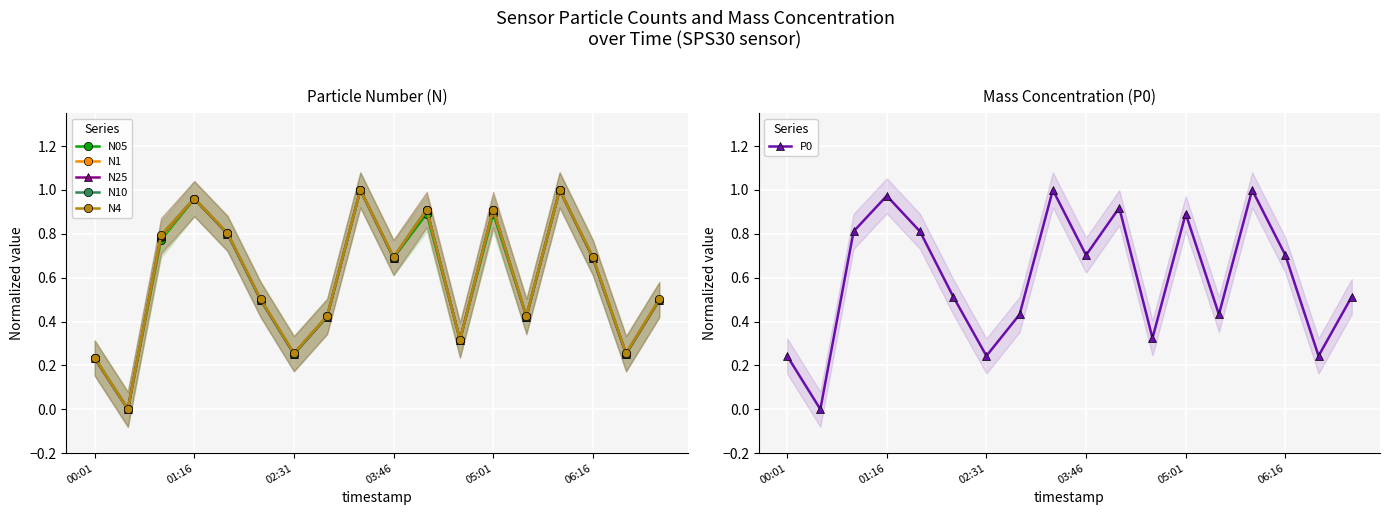

True or false: P0 has a value of 0.2 at 03:46.

False